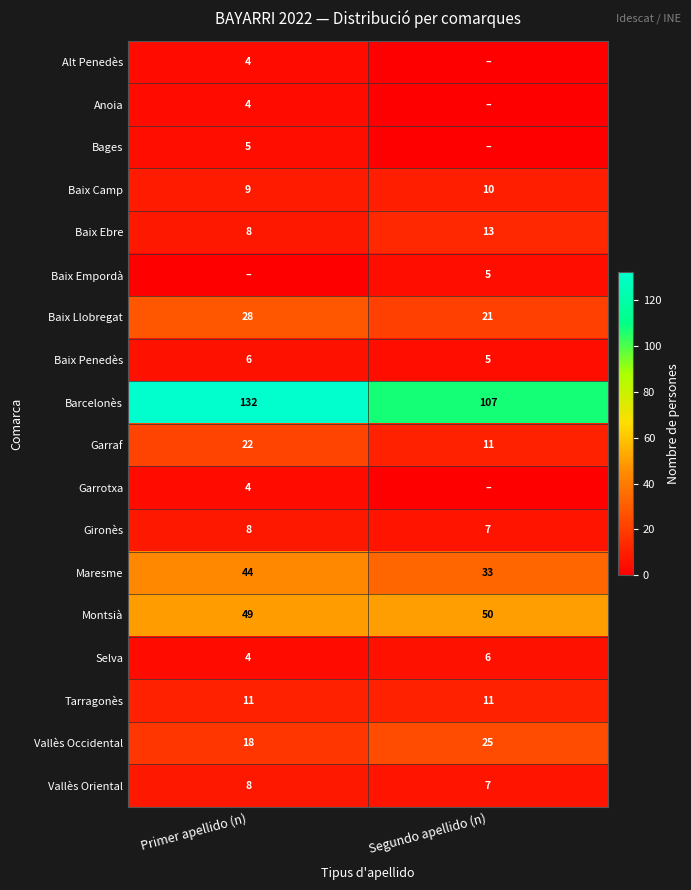

Is it true that Garrotxa equals 3 at Primer apellido (n)?

False